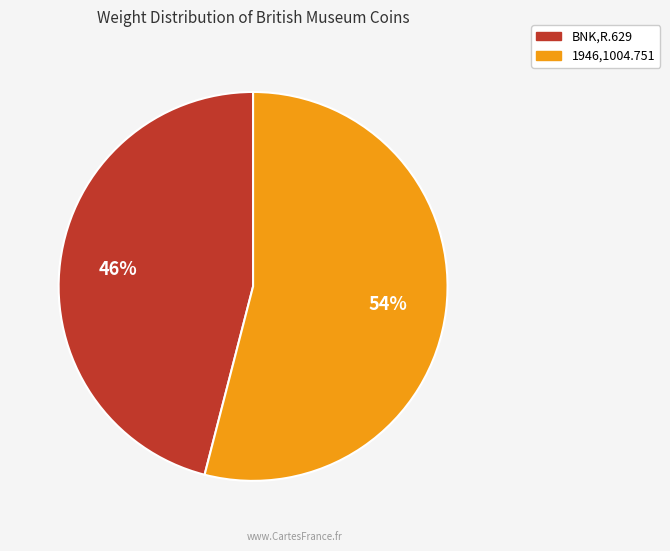

How many slices are in this pie chart?

2